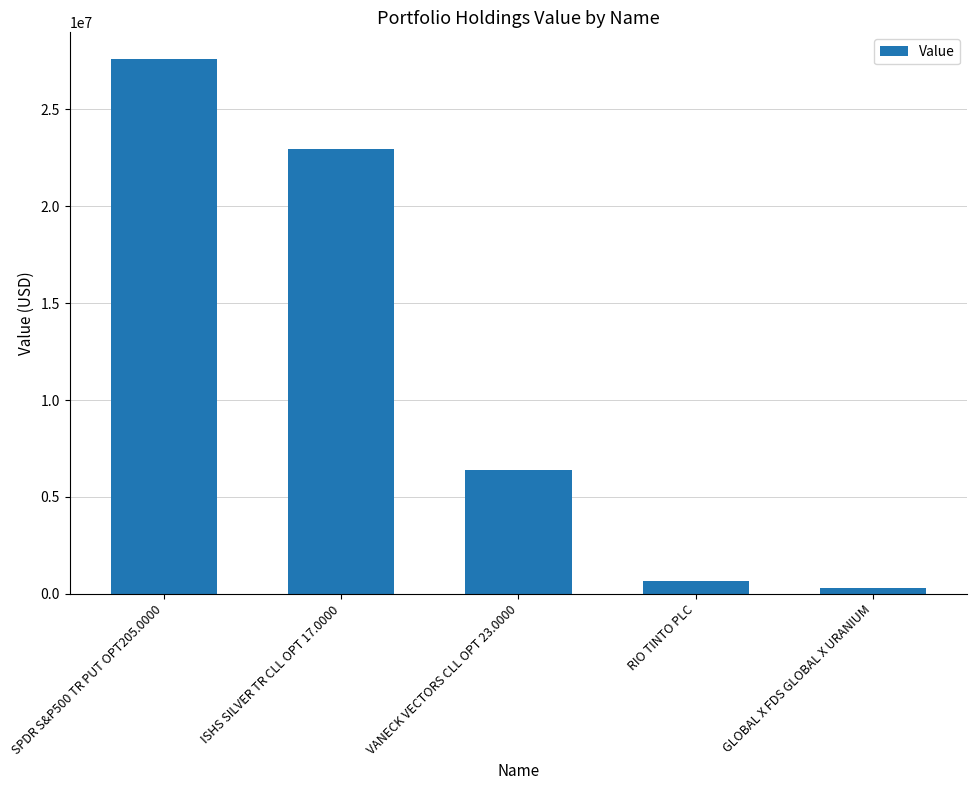

At which category does the chart reach its peak across all series?

SPDR S&P500 TR PUT OPT205.0000